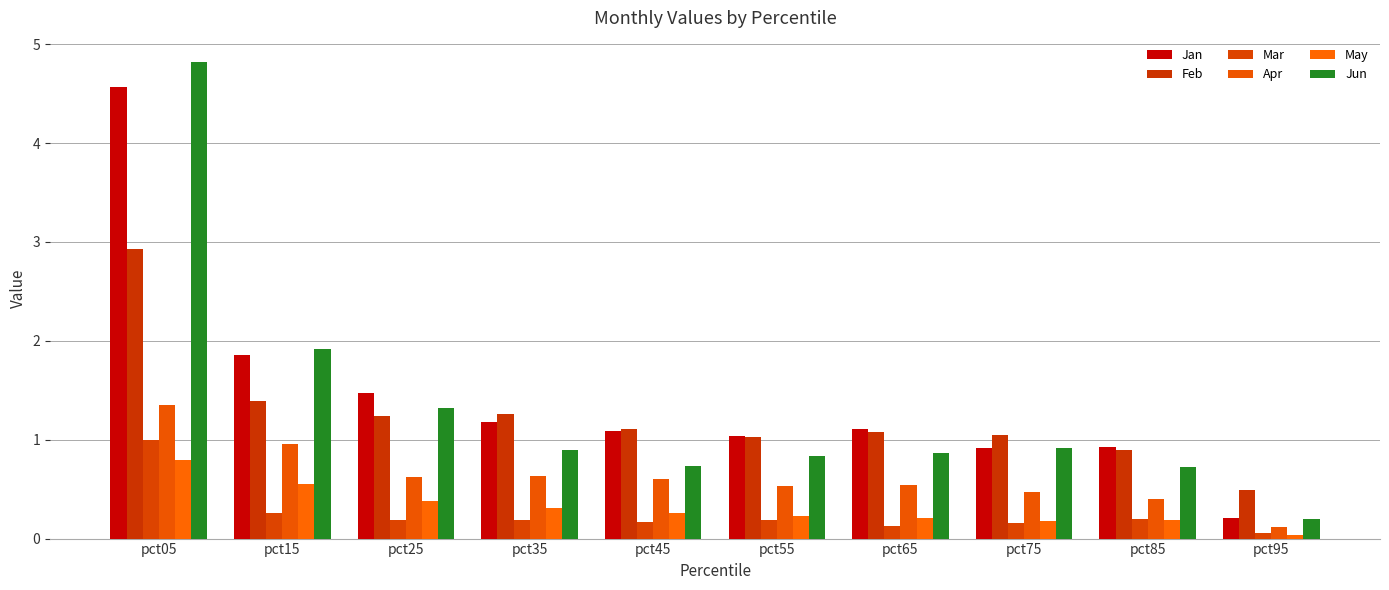

Rank the series at pct95 from lowest to highest value.

May, Mar, Apr, Jun, Jan, Feb